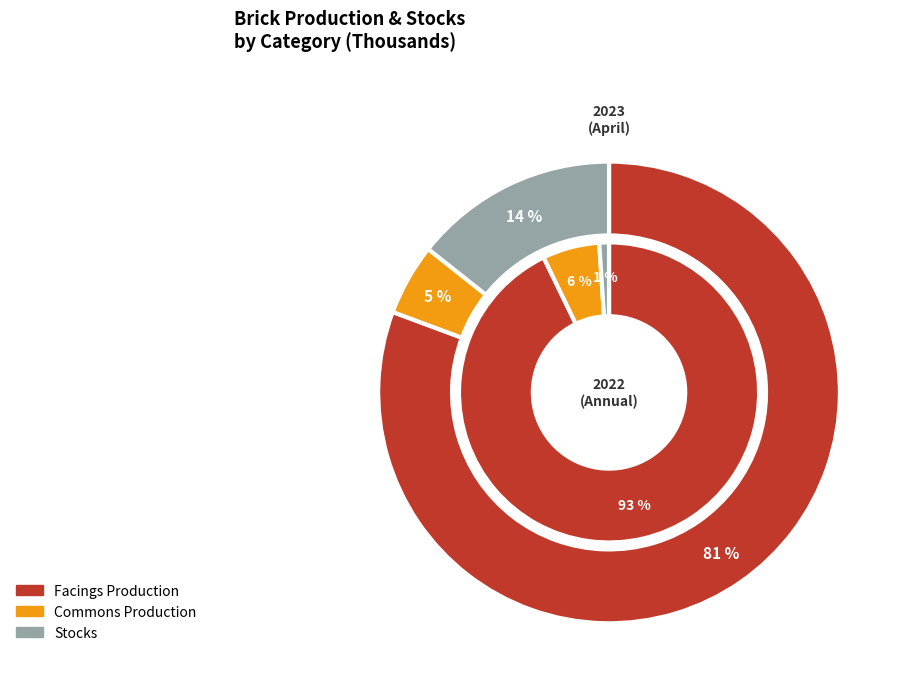

What is the spread (max minus min) of values at 0?

1689351